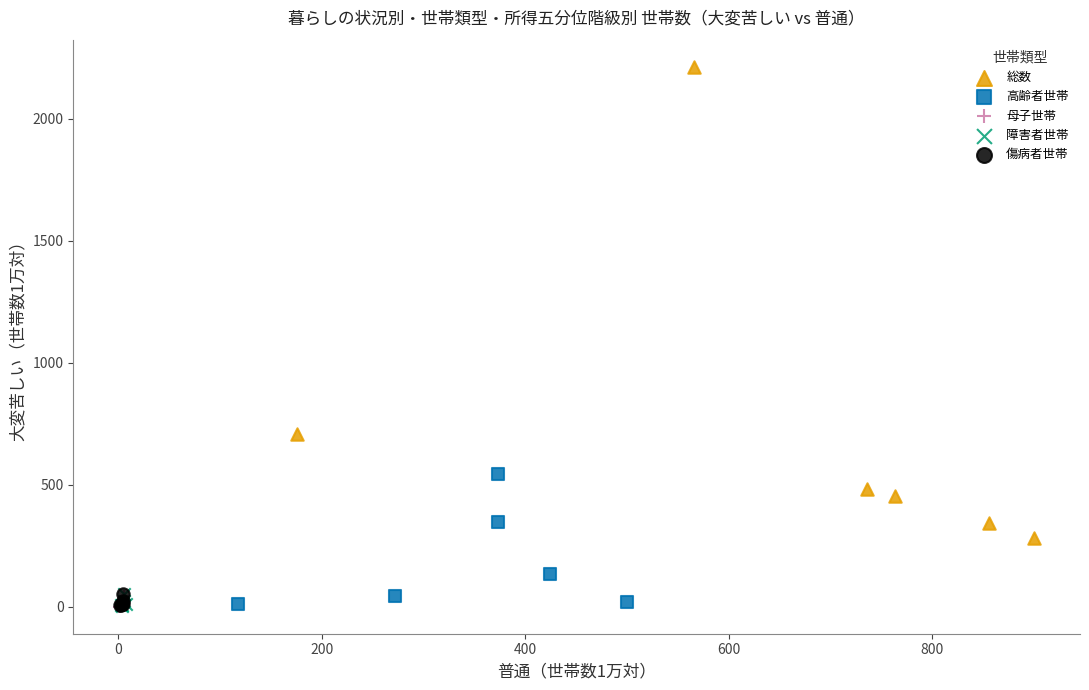

Which series contains the highest Y value?

総数